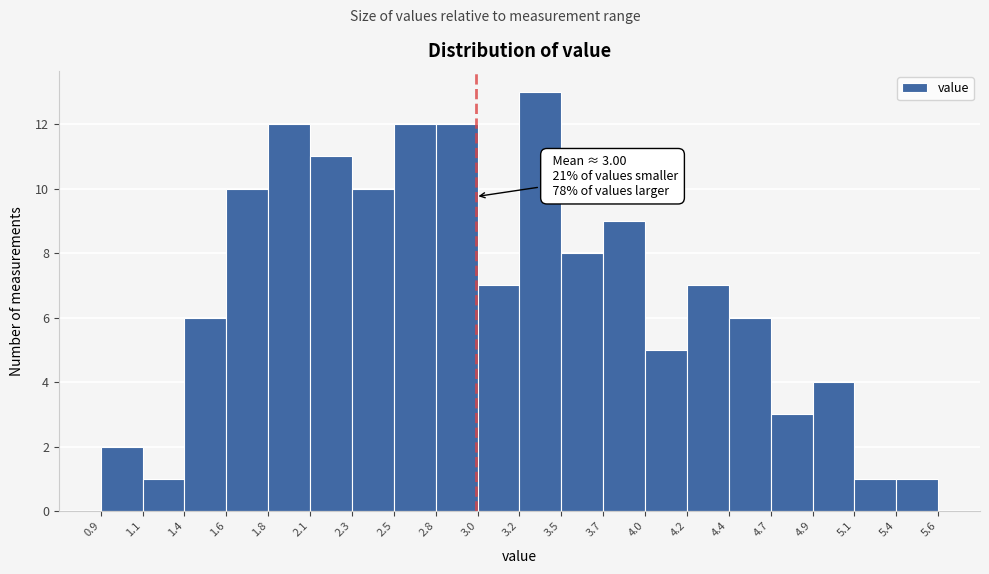

Over which range of the x-axis is the bar tallest?

3.2 to 3.5